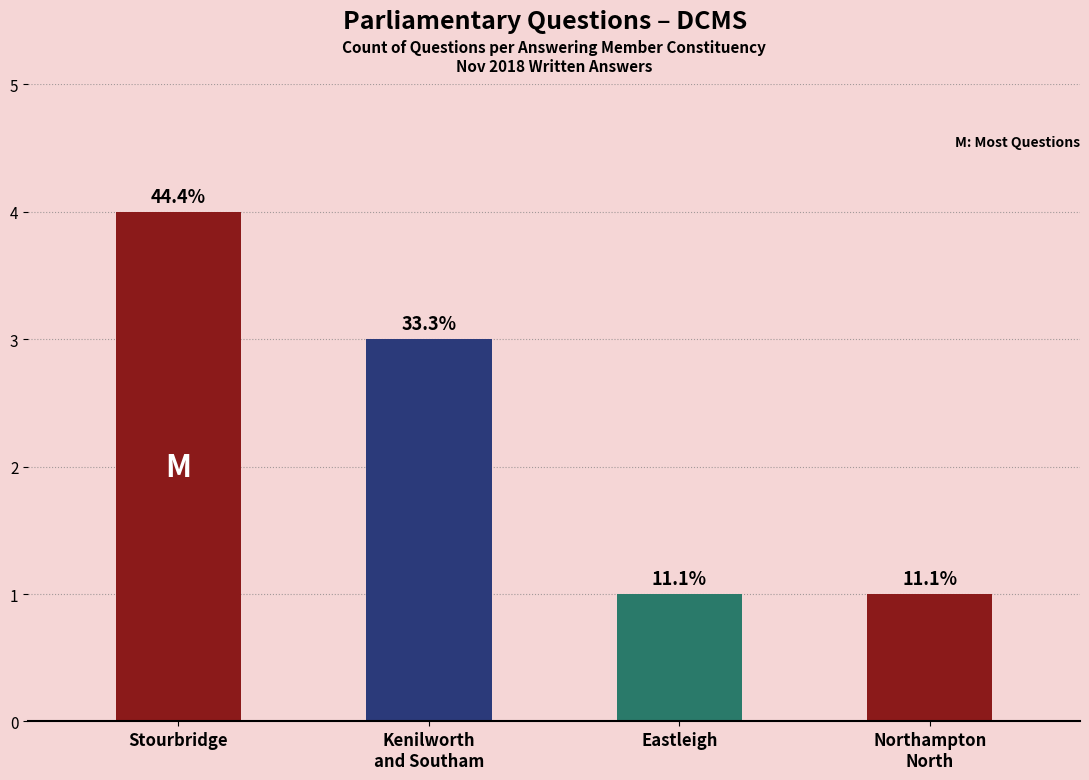

Rank the categories by value from lowest to highest.

Eastleigh, Northampton
North, Kenilworth
and Southam, Stourbridge